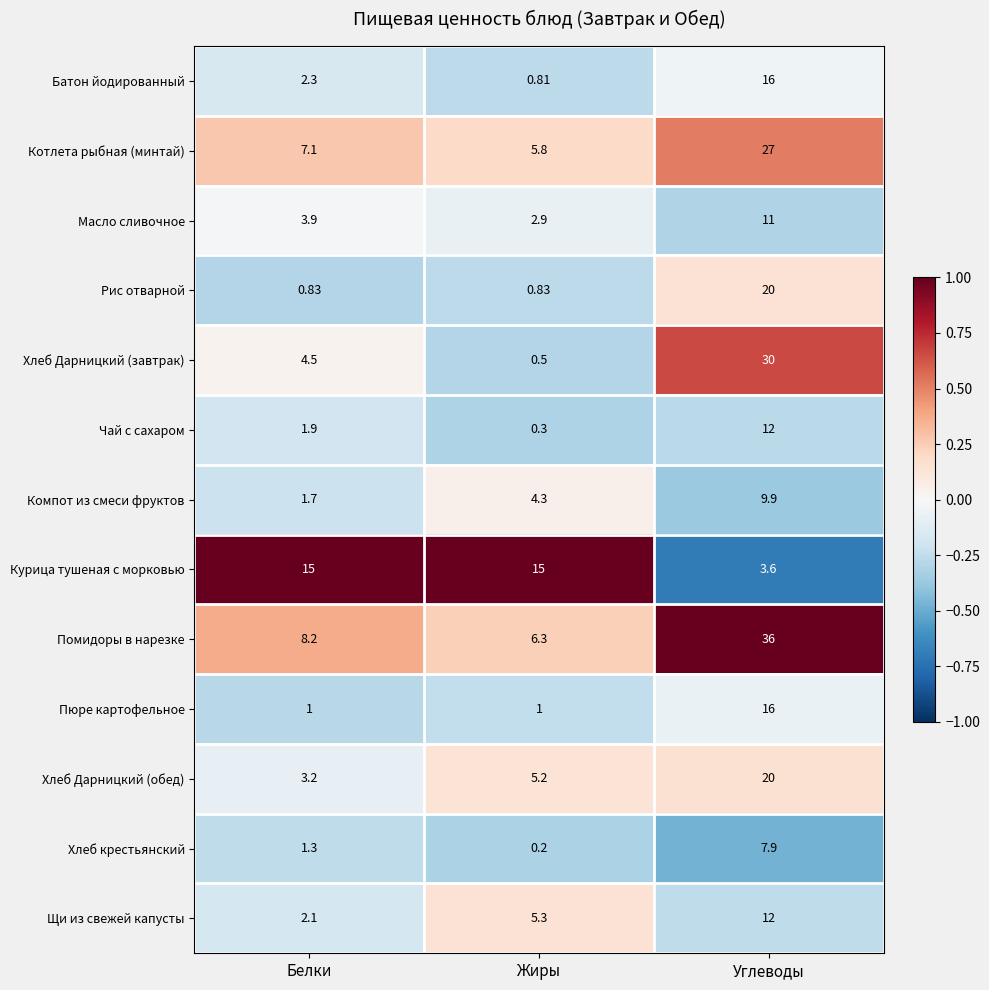

Which label corresponds to the largest value in the chart?

Углеводы